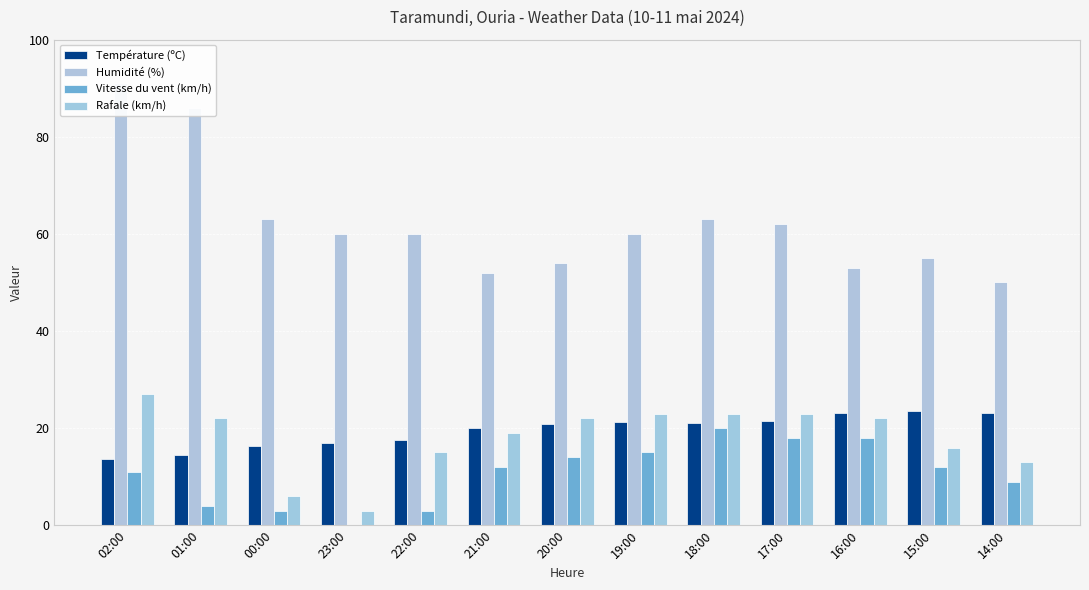

Which series has the widest spread of values?

Humidité (%)